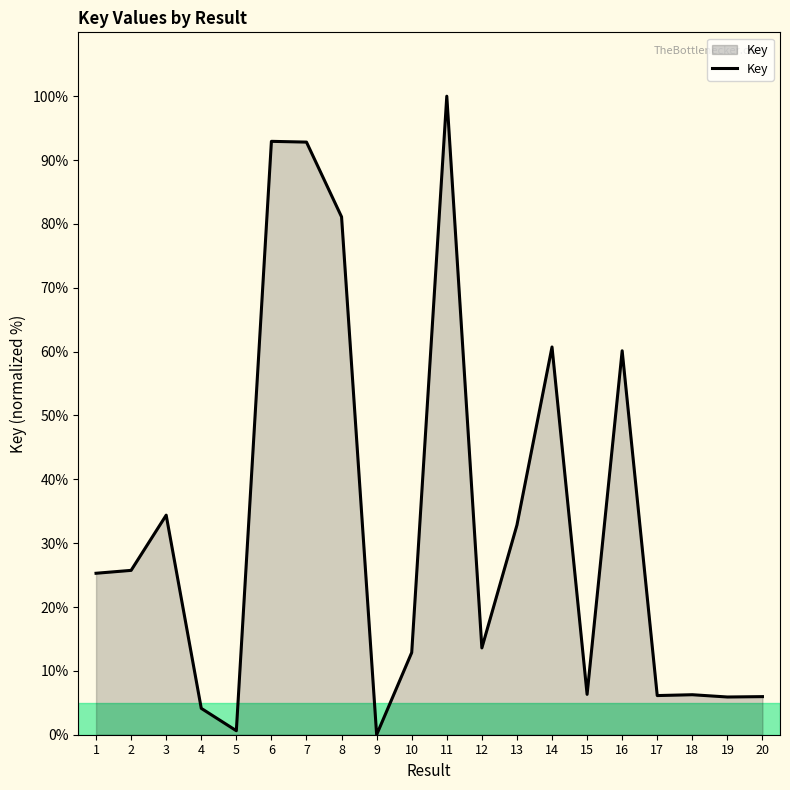

Does the chart have visible grid lines?

No